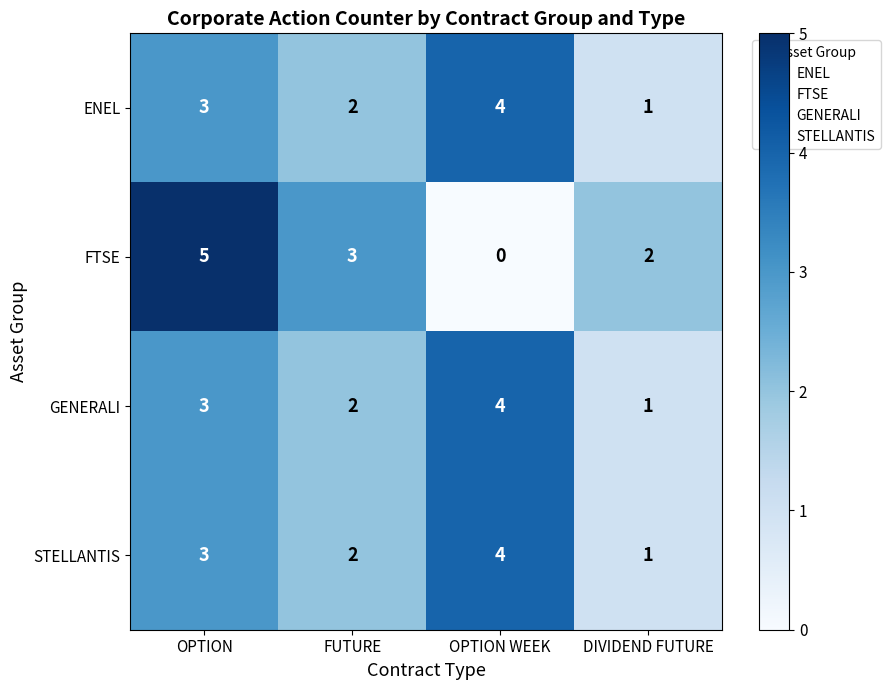

Read the STELLANTIS value at OPTION.

3